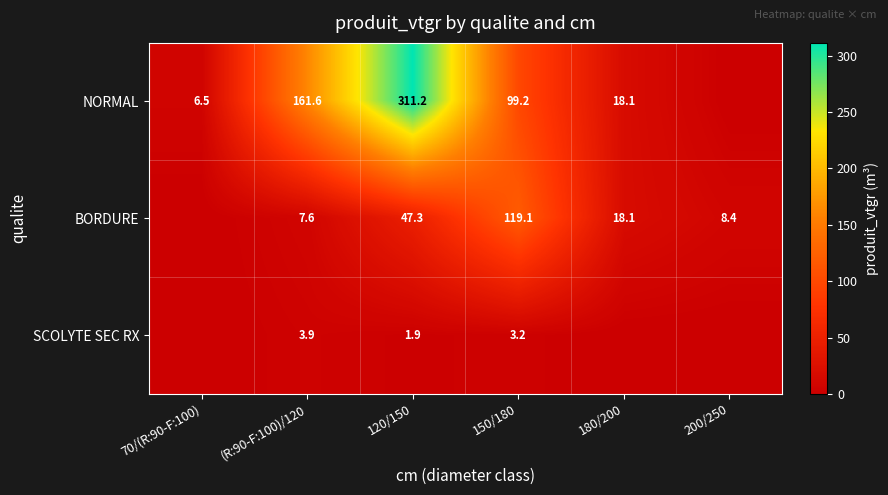

The NORMAL series shows 161.6 at (R:90-F:100)/120. True or false?

True